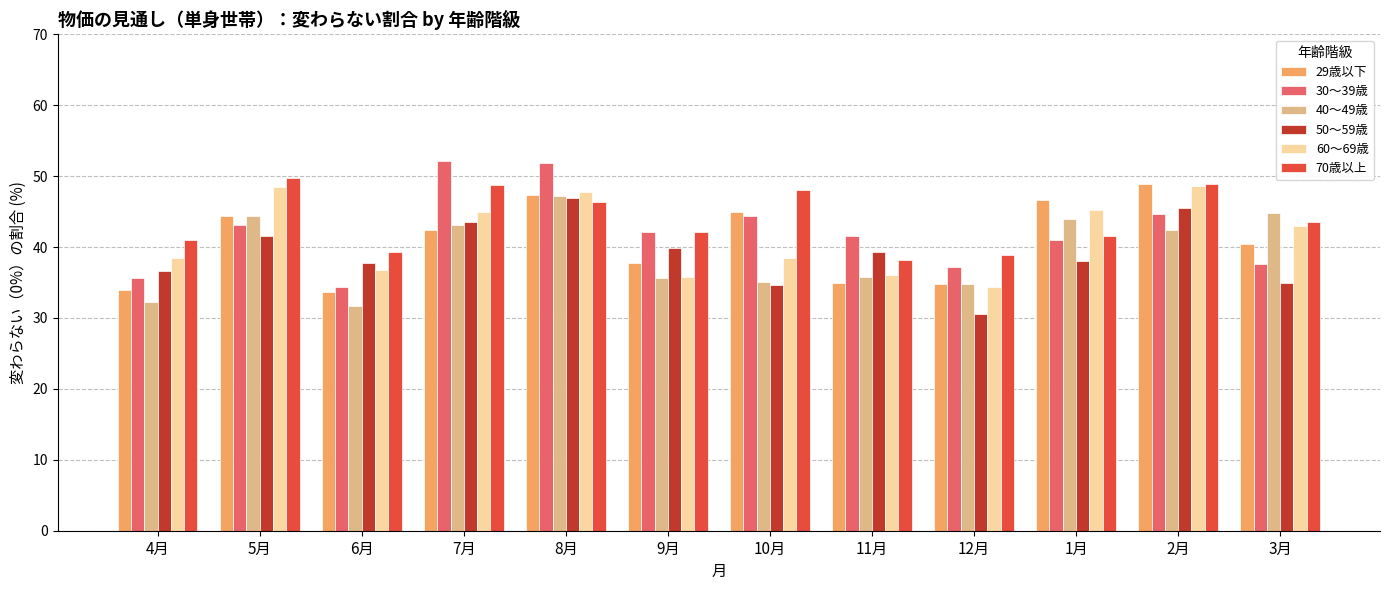

What position from the right is 4月?

12